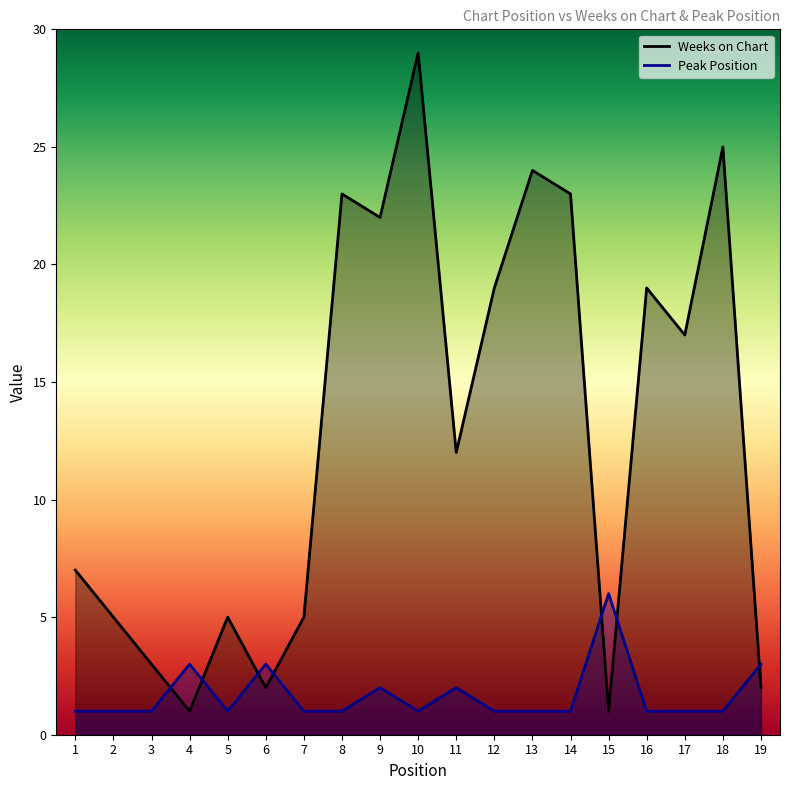

Is the value of Weeks on Chart at 17 greater than the value of Peak Position at 11?

Yes